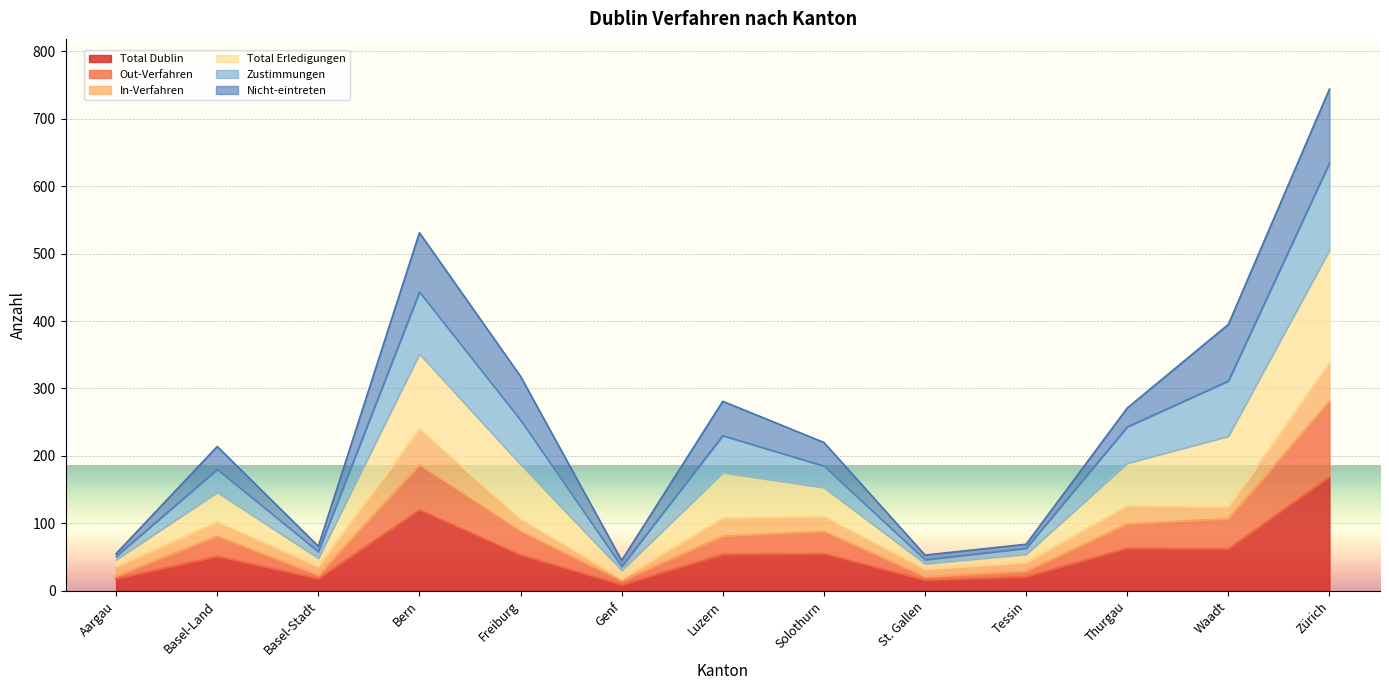

What is the highest value of the Total Dublin series?

169